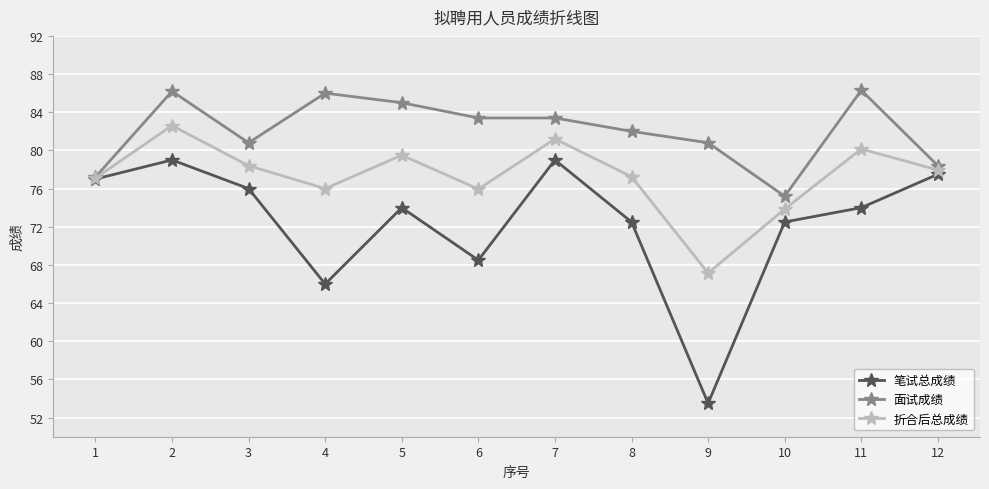

The value of 笔试总成绩 at 3 is 76.0. True or false?

True